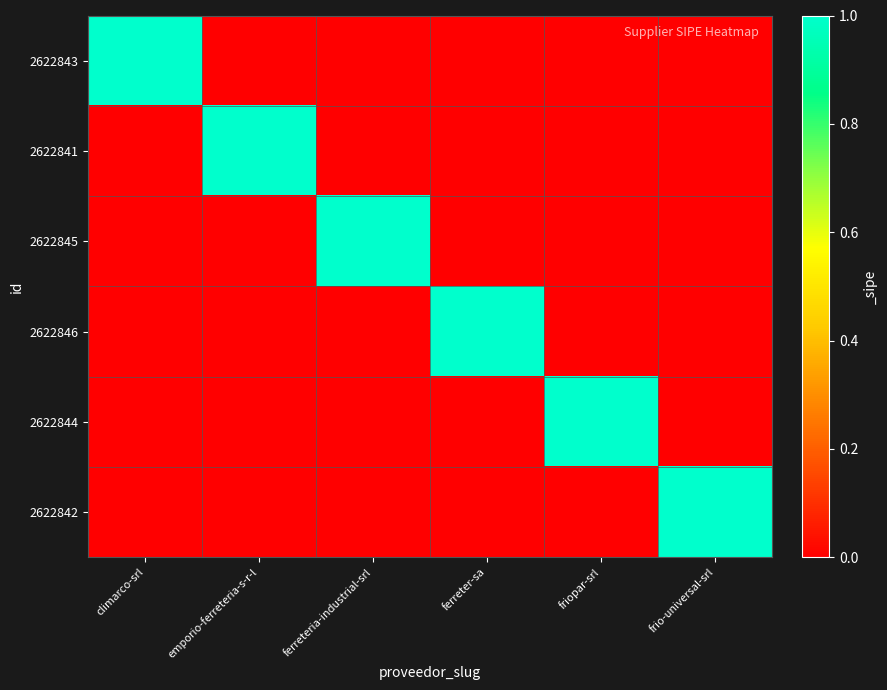

At which category is the sum across all series the highest?

climarco-srl